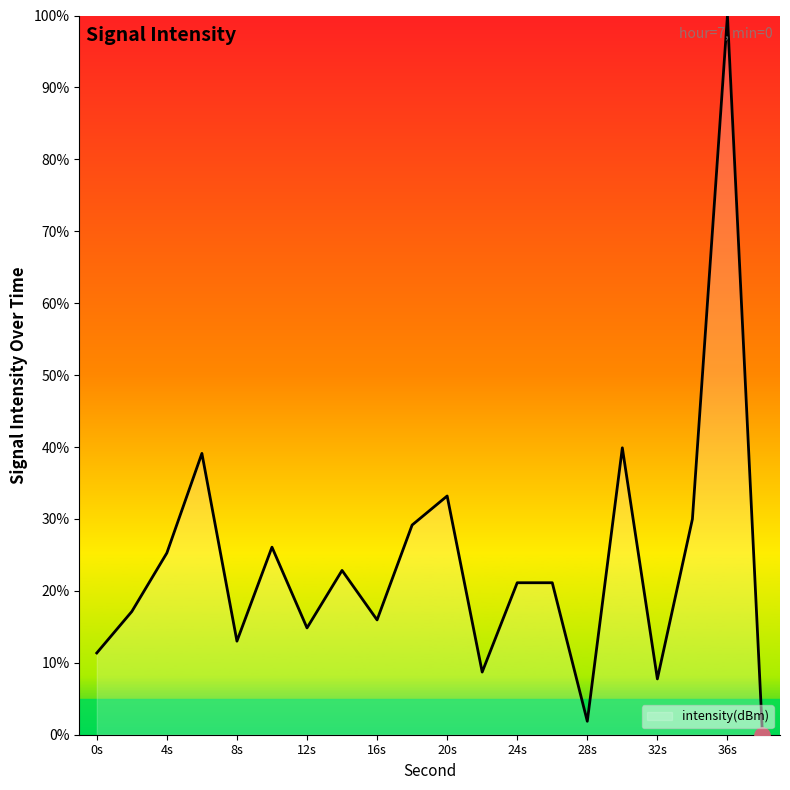

What is the greatest value displayed?

100.0